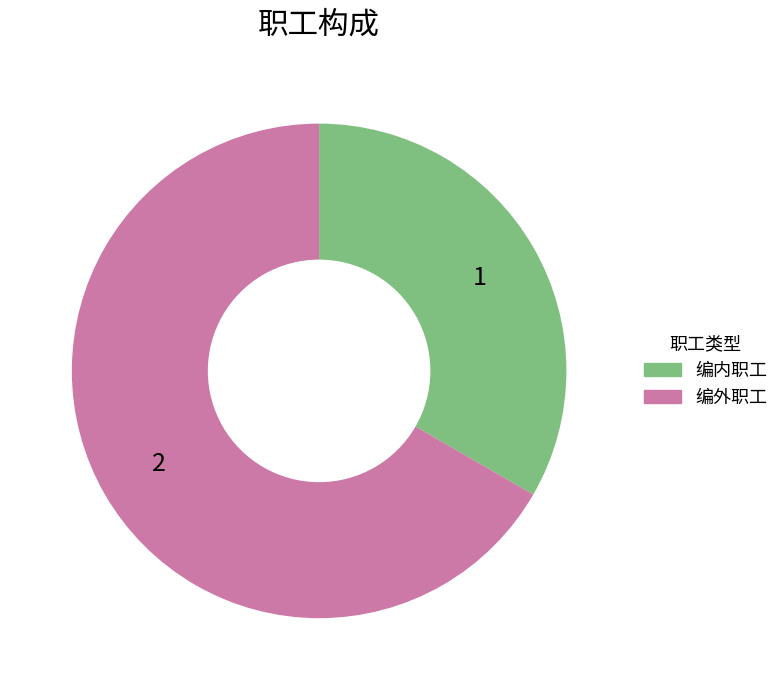

Rank the categories by value from highest to lowest.

编外职工, 编内职工